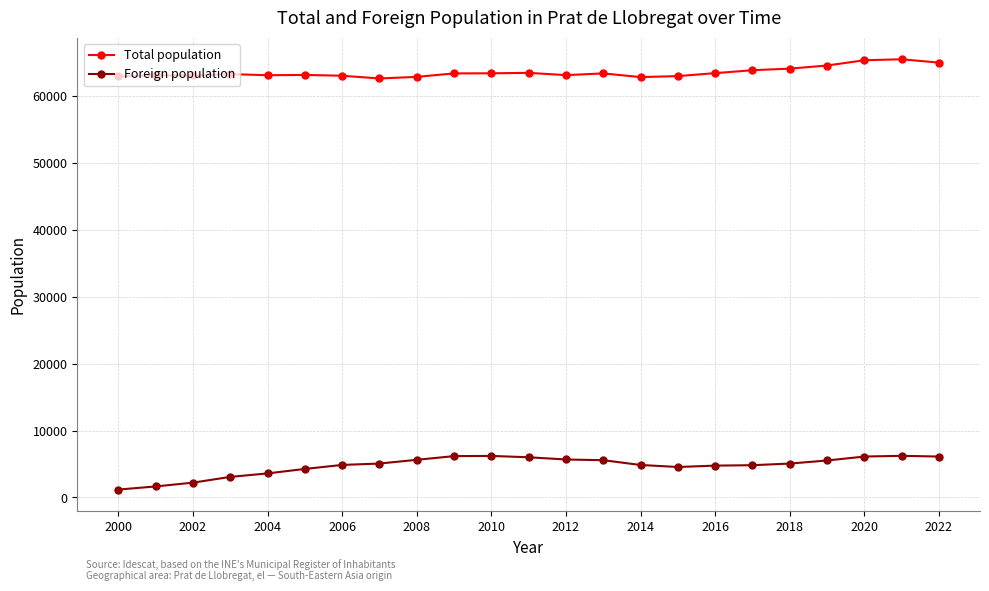

What are all the series names shown in the legend?

Total population, Foreign population